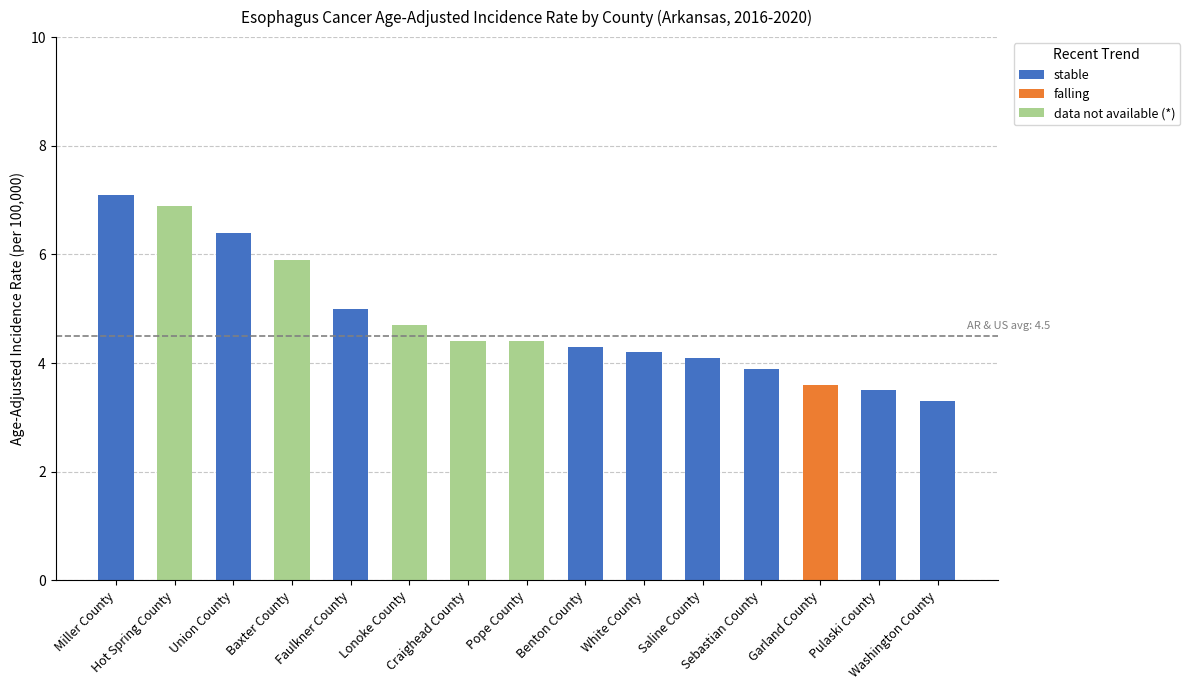

The stable series shows 1.9 at Sebastian County. True or false?

False